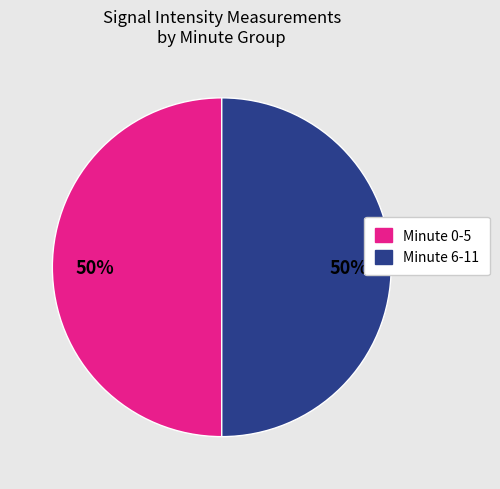

To the nearest percent, what is the average slice percentage?

50%